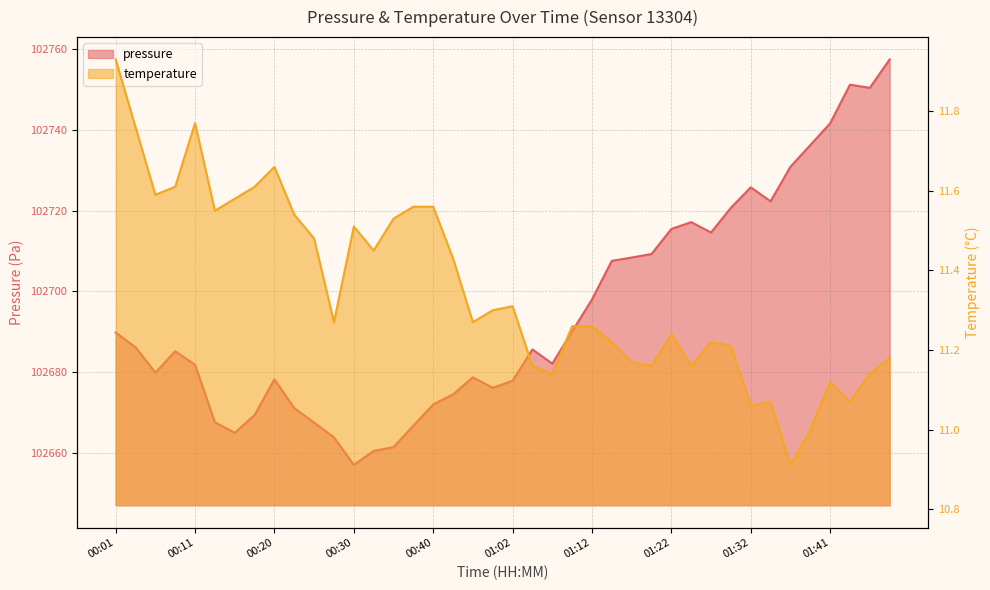

Which series has the largest range (max minus min)?

pressure